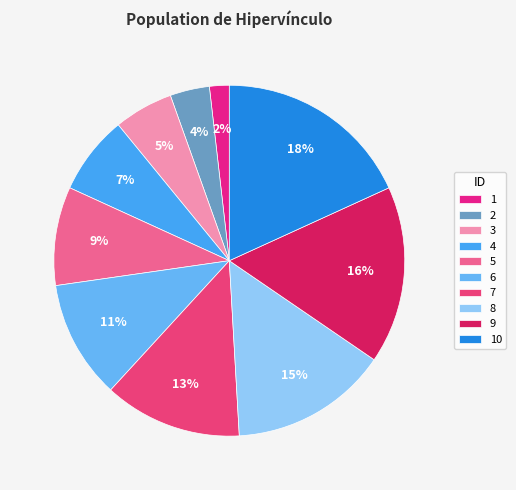

Is 1 the majority of the pie?

No